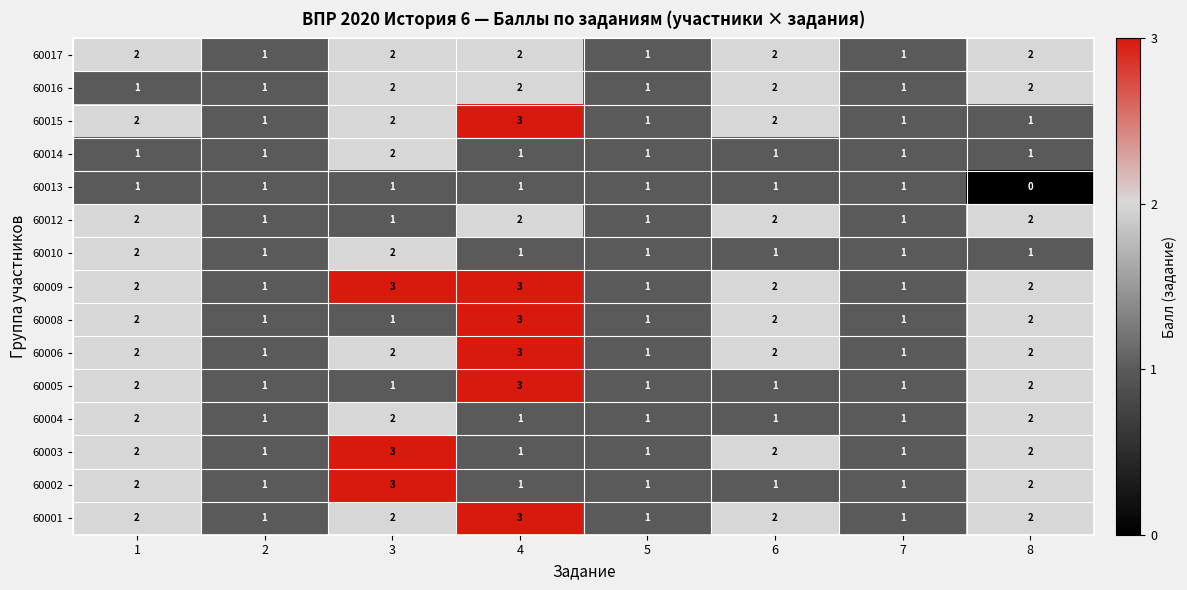

What is the total value across all series at 8?

25